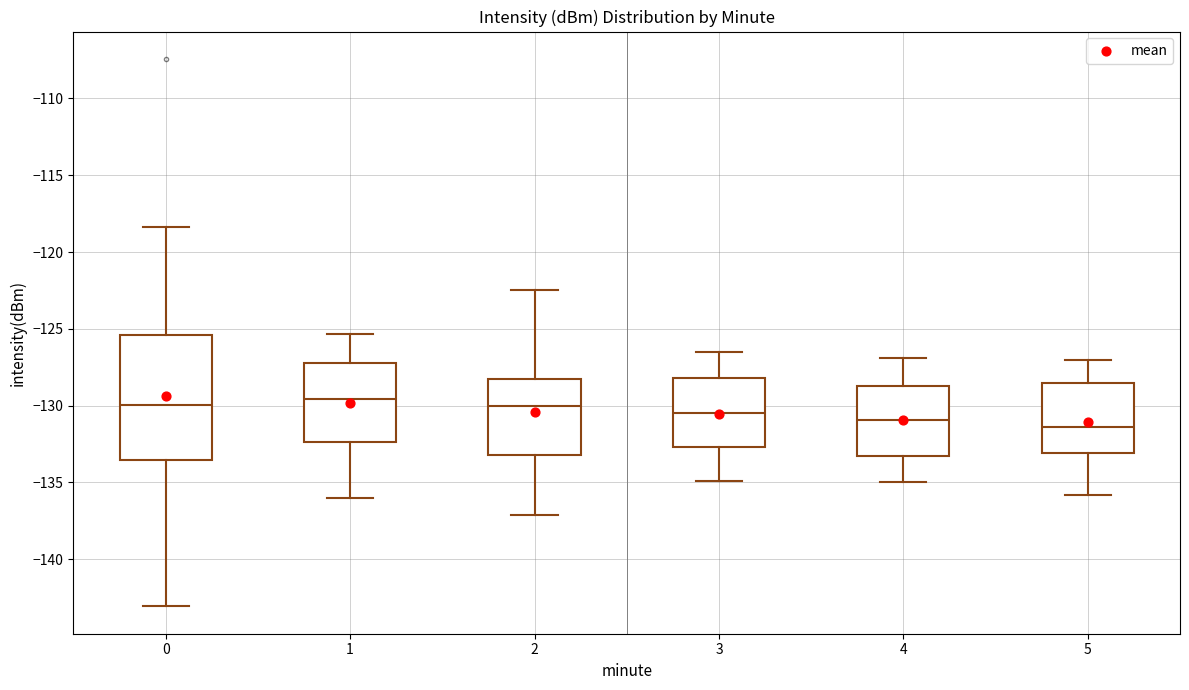

Reading left to right, read every box against the y-axis: the position of its median line, the range the box covers, and the ends of its whiskers. The values are not printed on the chart, so give them approximately, as read against the axis.

0: median -130.0, box -133.5 to -125.5, whiskers -143.0 to -118.5
1: median -129.5, box -132.5 to -127.0, whiskers -136.0 to -125.5
2: median -130.0, box -133.0 to -128.5, whiskers -137.0 to -122.5
3: median -130.5, box -132.5 to -128.0, whiskers -135.0 to -126.5
4: median -131.0, box -133.5 to -128.5, whiskers -135.0 to -127.0
5: median -131.5, box -133.0 to -128.5, whiskers -136.0 to -127.0